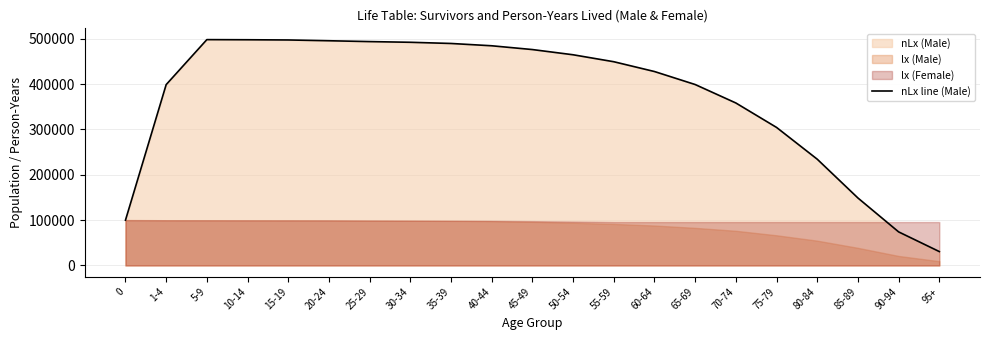

True or false: the data has more than 0 interior local peaks.

True